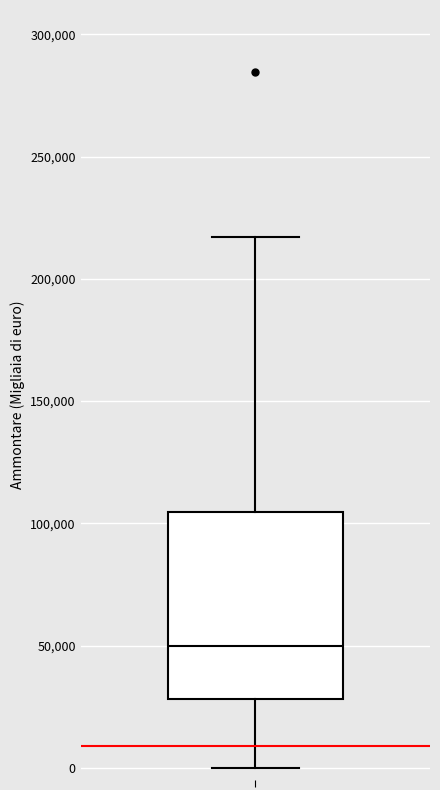

Where is the lower edge of the box on the y-axis? The values are not printed on the chart, so give them approximately, as read against the axis.

30000